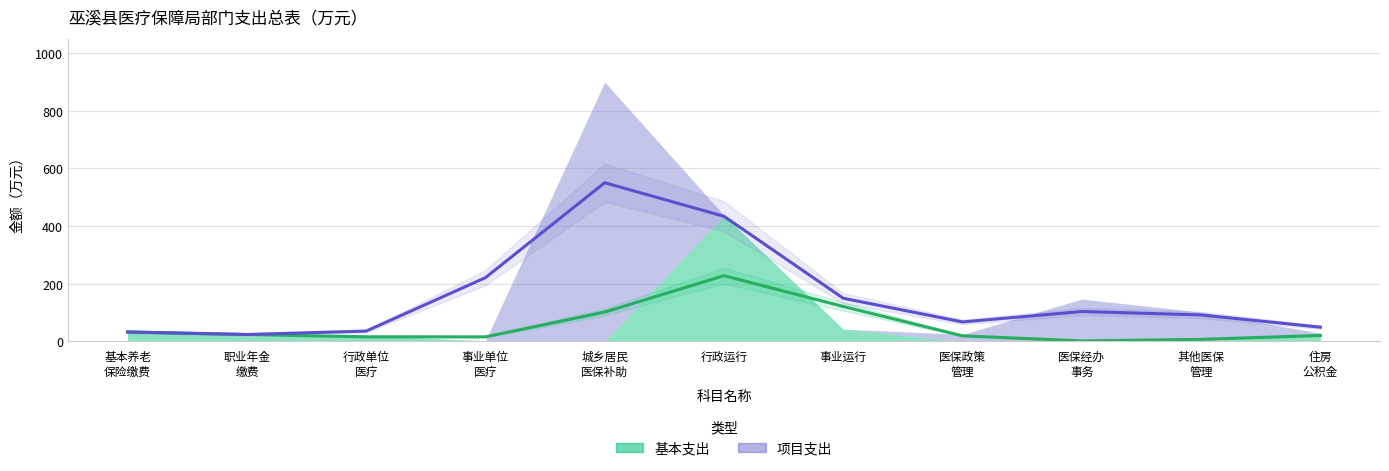

At how many categories does at least one series exceed 696?

1